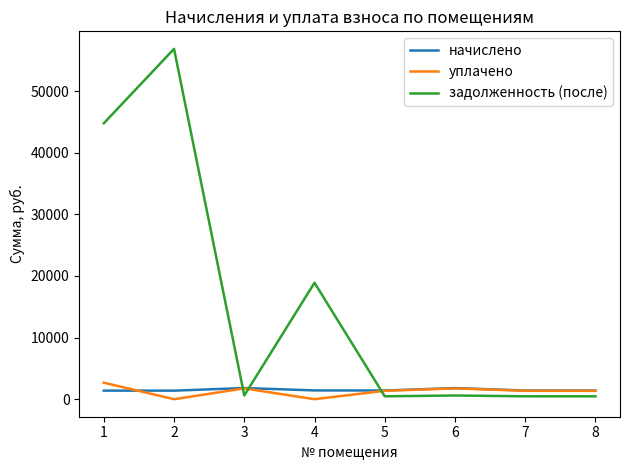

Between 1 and 7, which series saw the biggest shift?

задолженность (после)